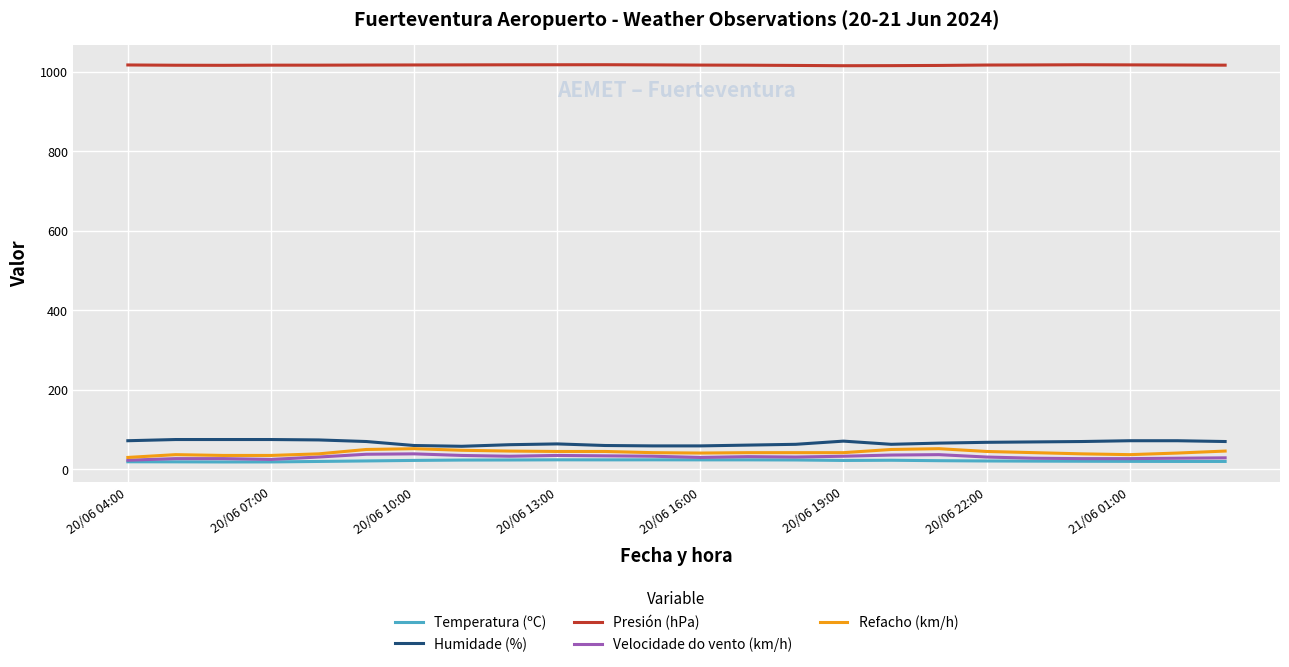

Which series has the largest total across all categories?

Presión (hPa)